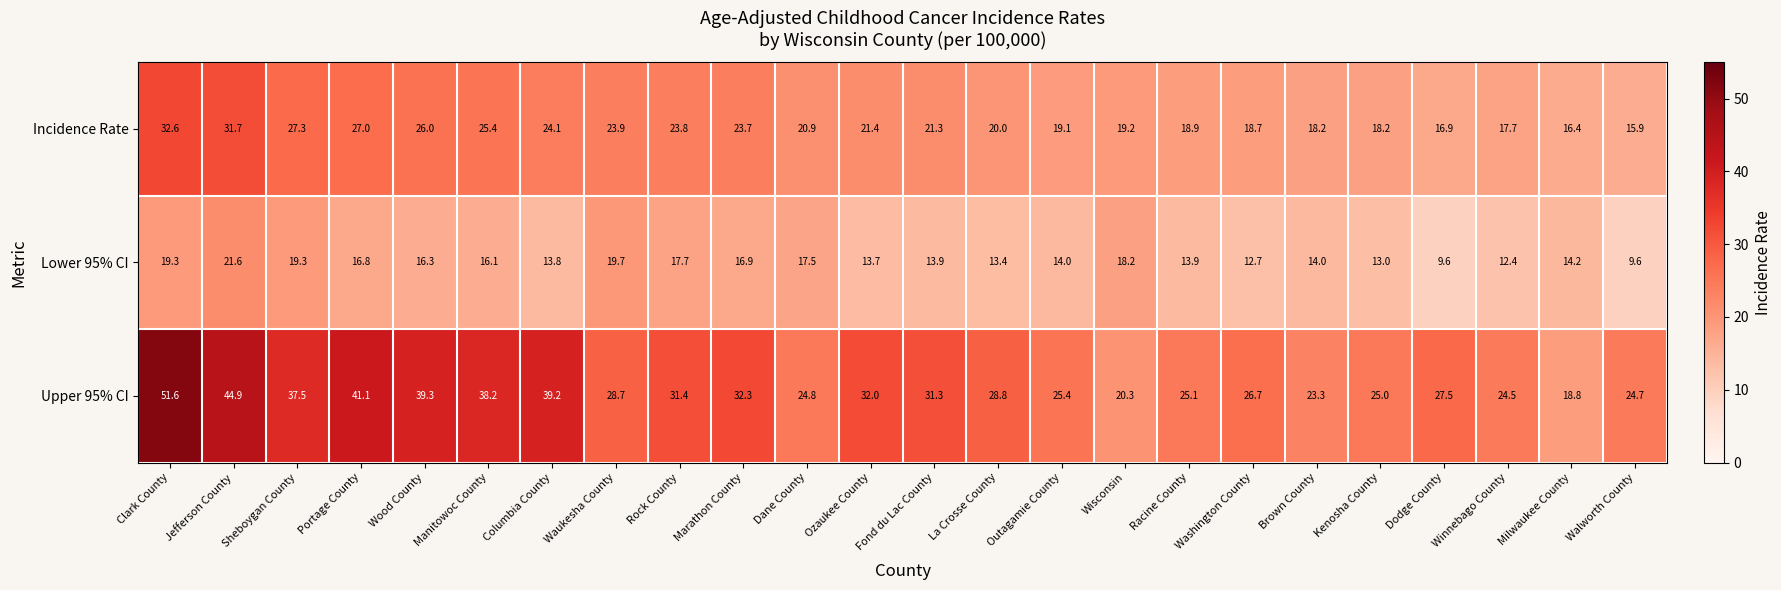

The value of Lower 95% CI at Racine County is 24.2. True or false?

False